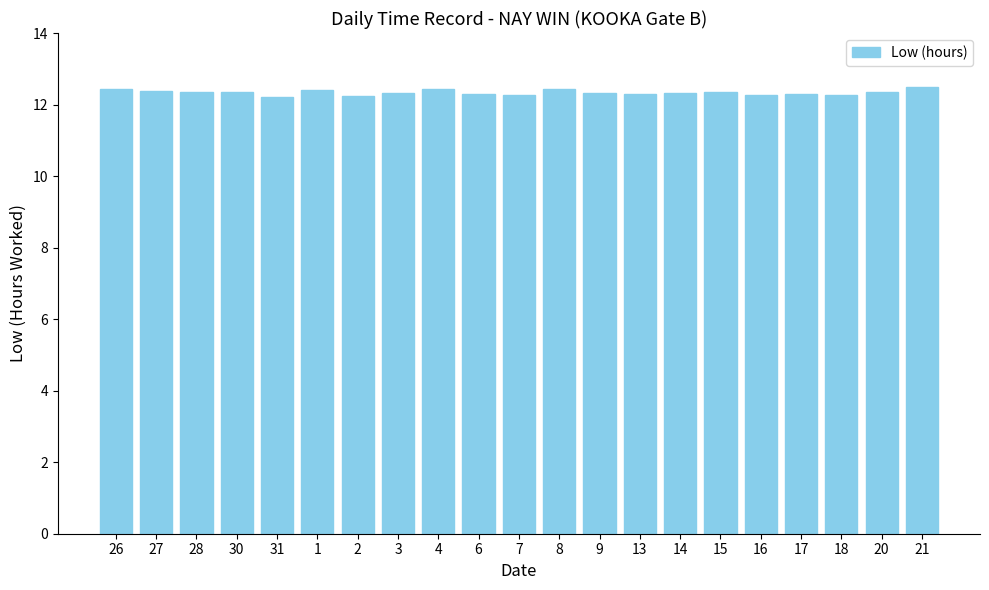

What is the minimum value shown in the chart?

12.2